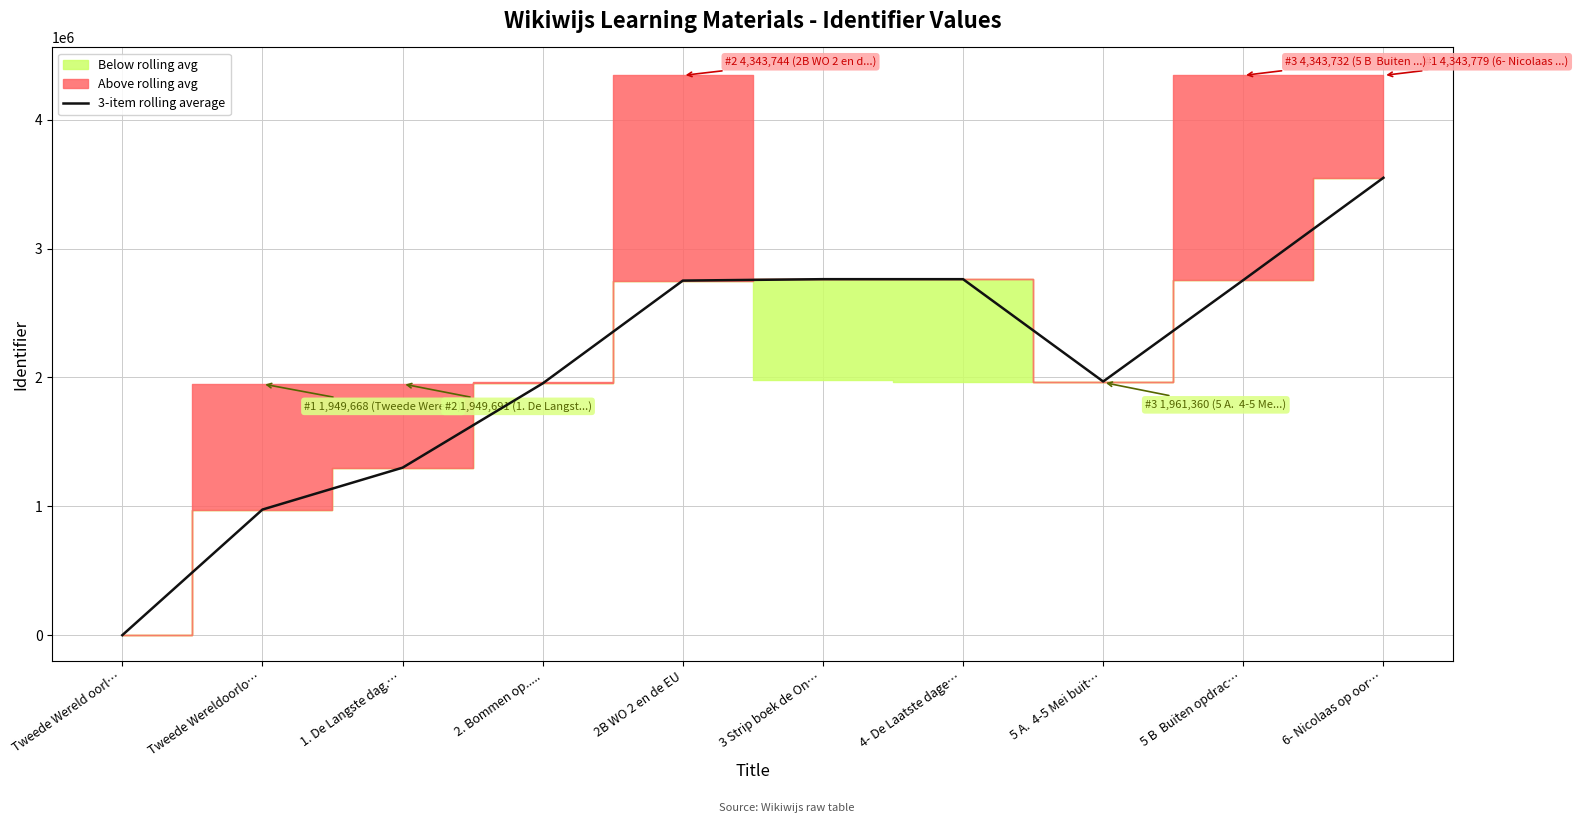

What is the difference between the values at 6- Nicolaas op oor… and 1. De Langste dag.…?

2249837.3